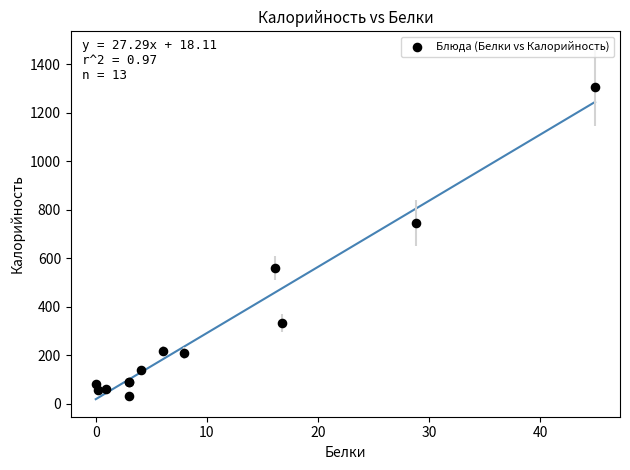

What Y value in the scatter plot is closest to 669?

744.9